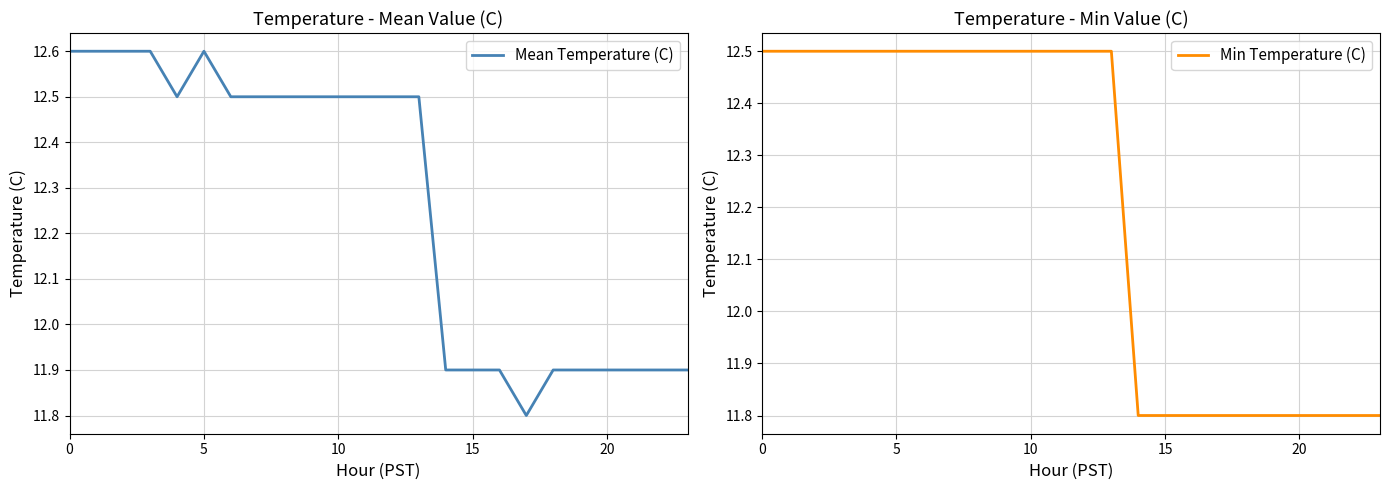

How many Mean Temperature (C) values are between 11 and 12?

10